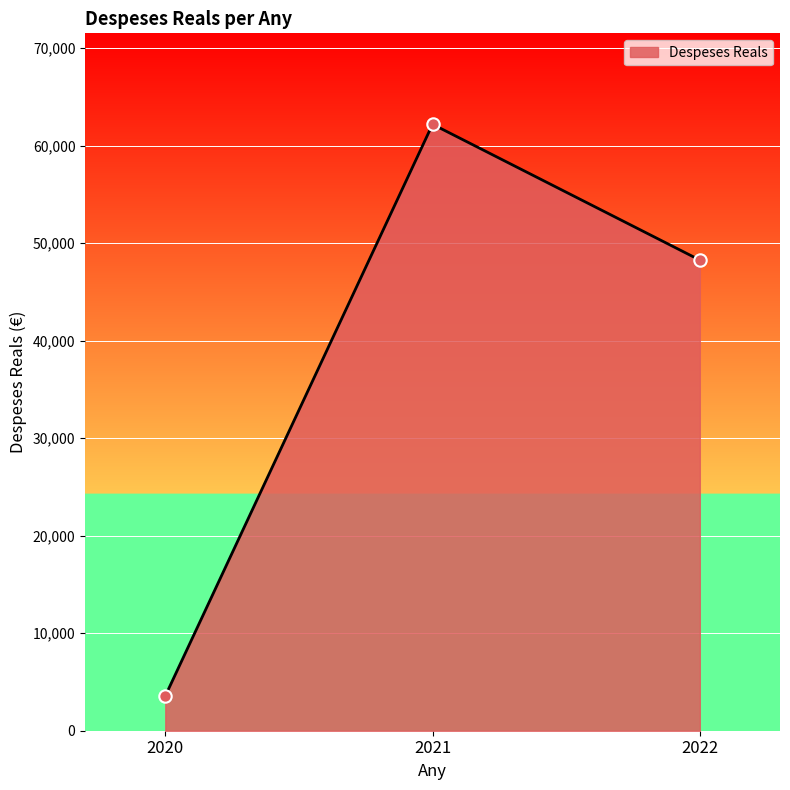

Between 2020 and 2021, which is larger?

2021